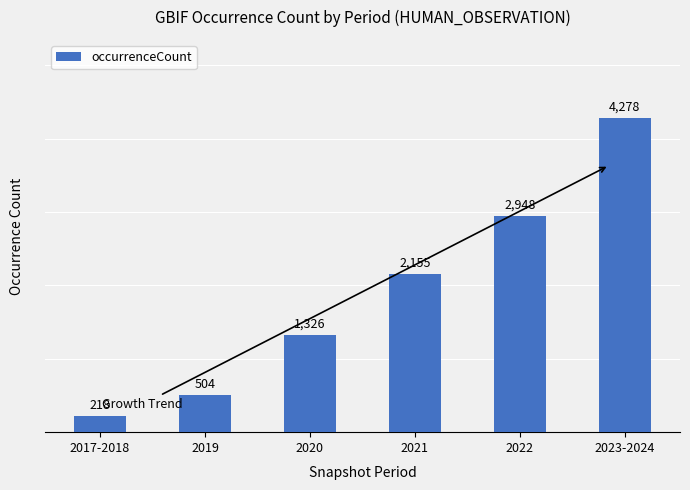

At which category does the chart reach its peak across all series?

2023-2024